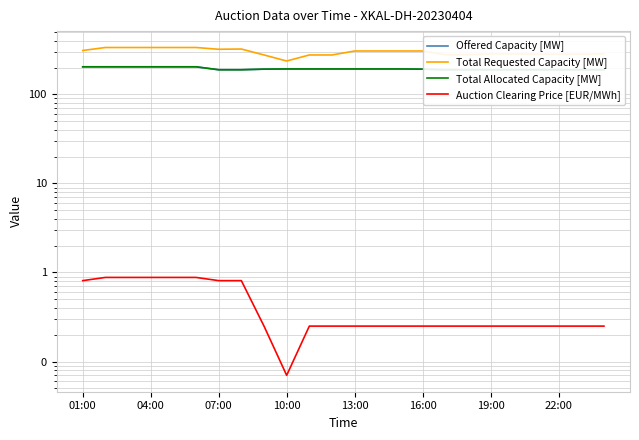

Does the chart display data point markers on the line(s)?

No